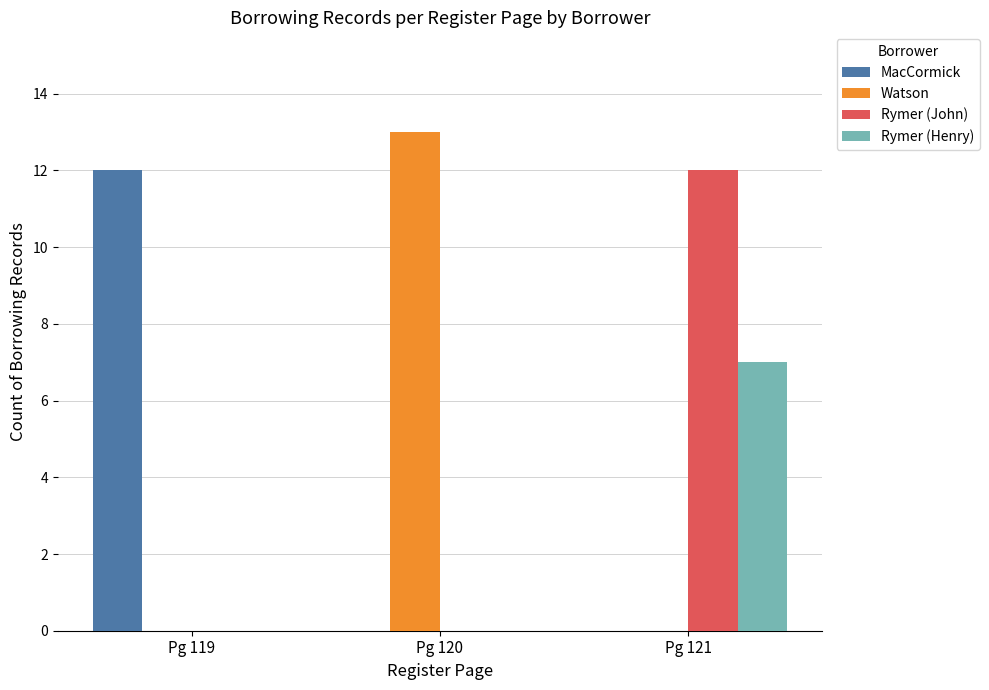

What is the sum of all Rymer (Henry) values?

7